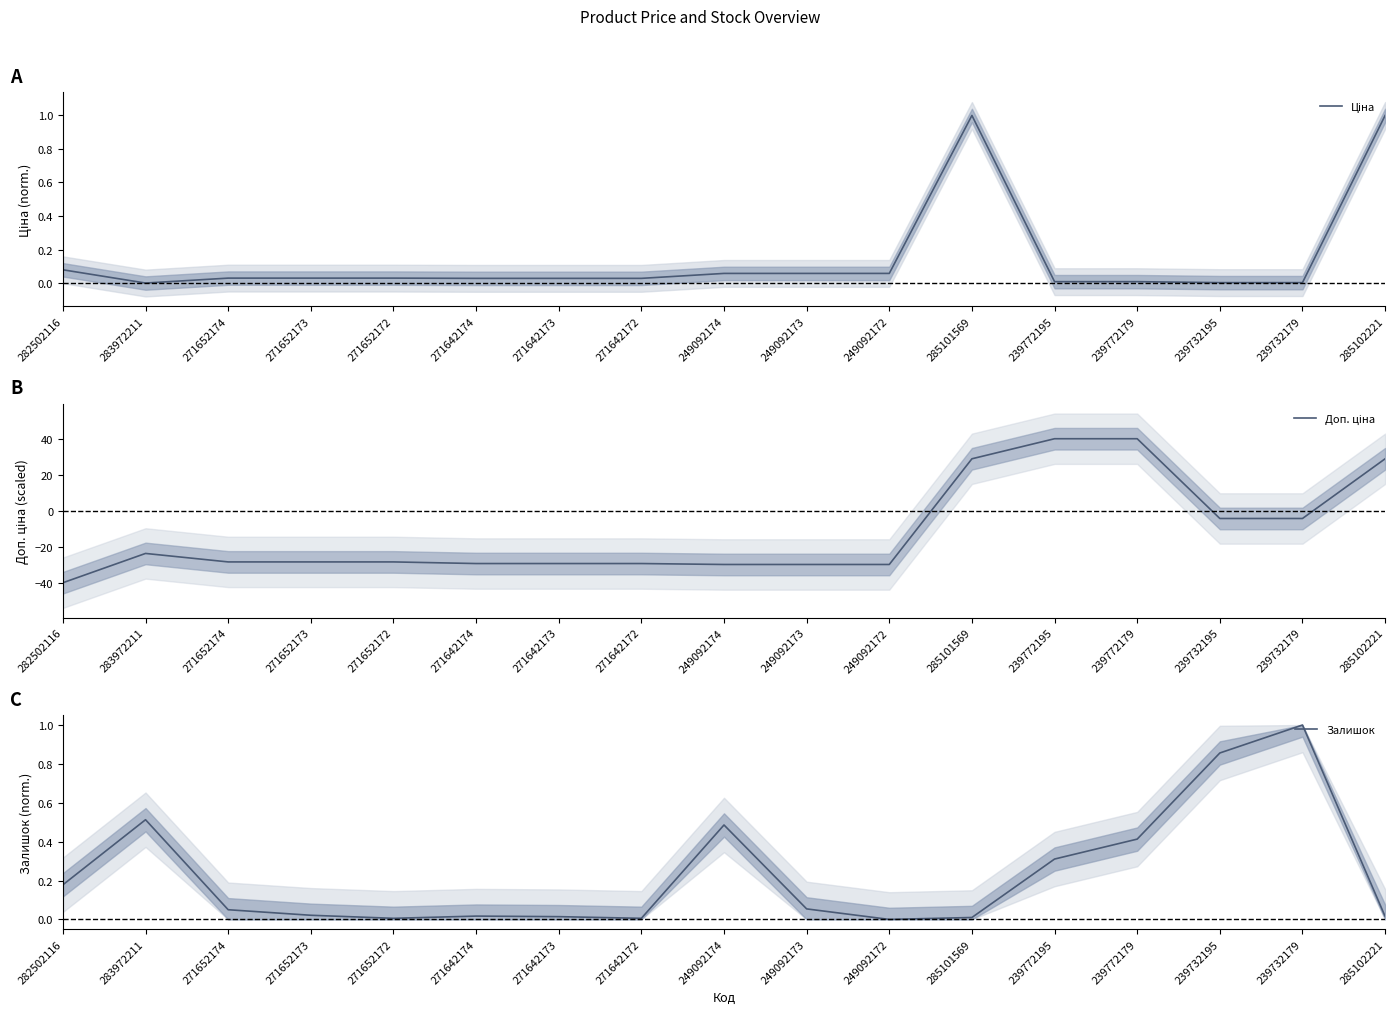

Rank the series by their maximum value, from highest to lowest.

Доп. ціна, Ціна, Залишок